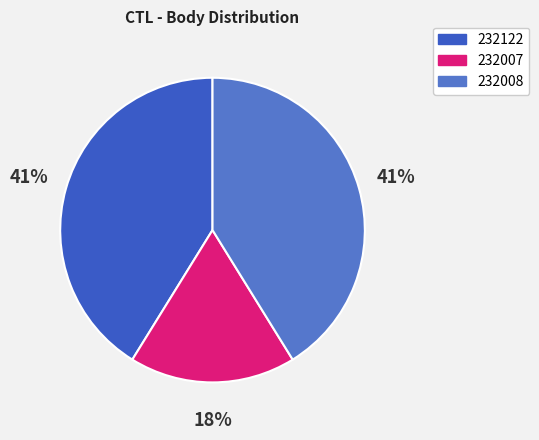

Rank the categories by value from highest to lowest.

232122, 232008, 232007